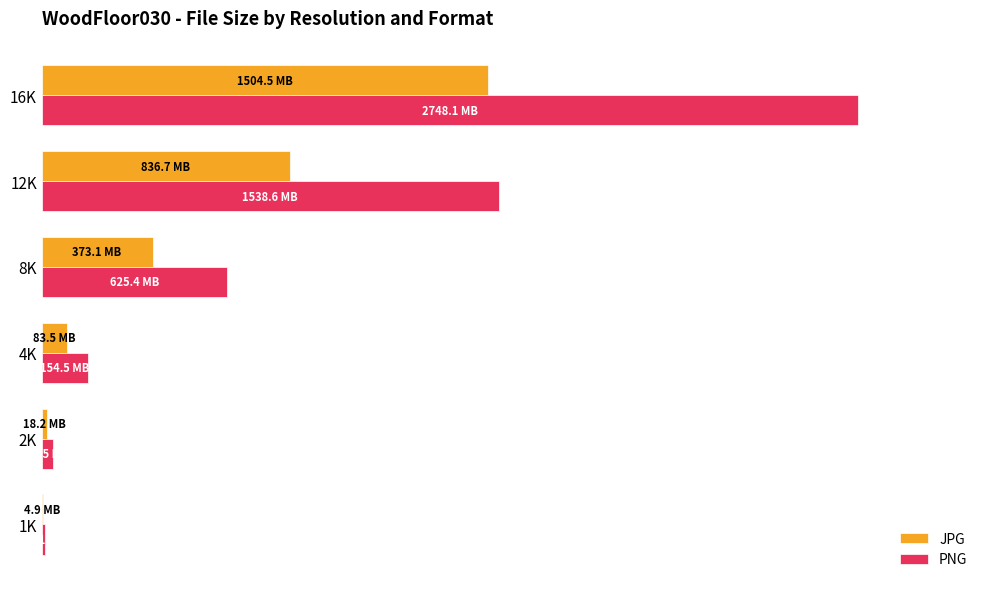

What are all the series names shown in the legend?

JPG, PNG